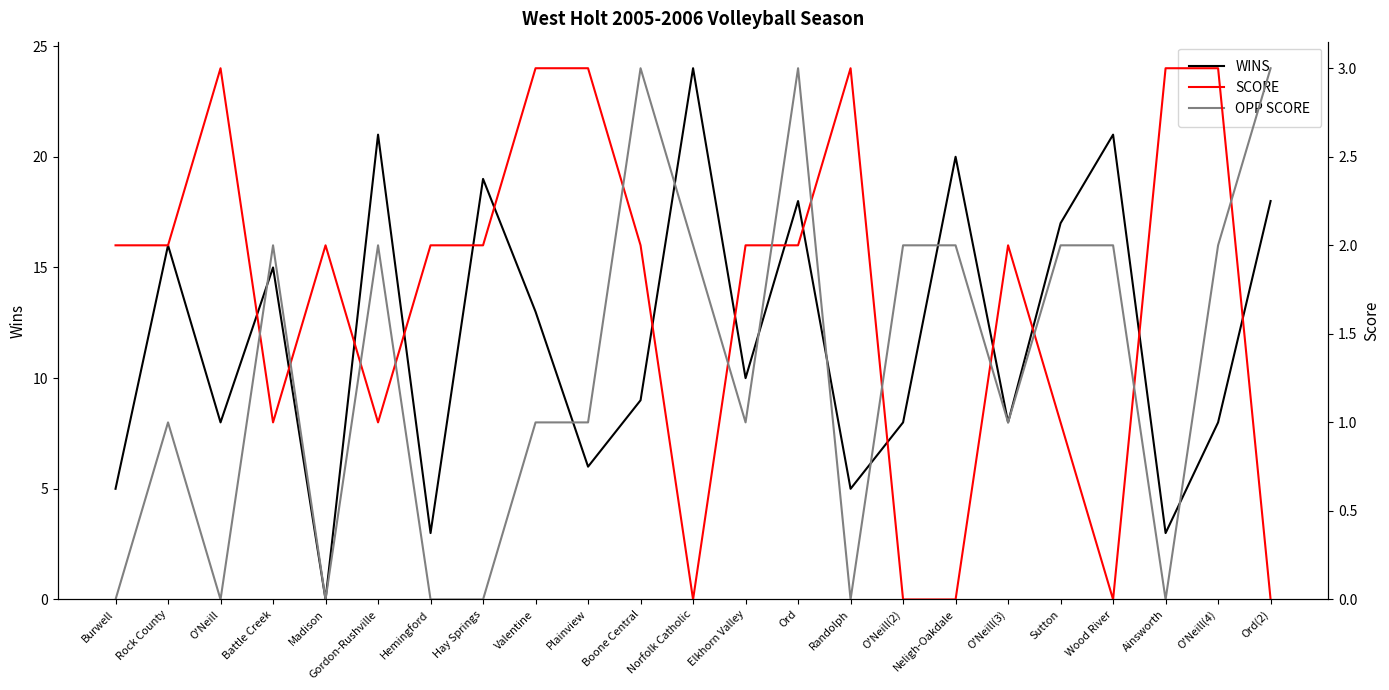

Between O'Neill(3) and Wood River, which series saw the biggest shift?

WINS